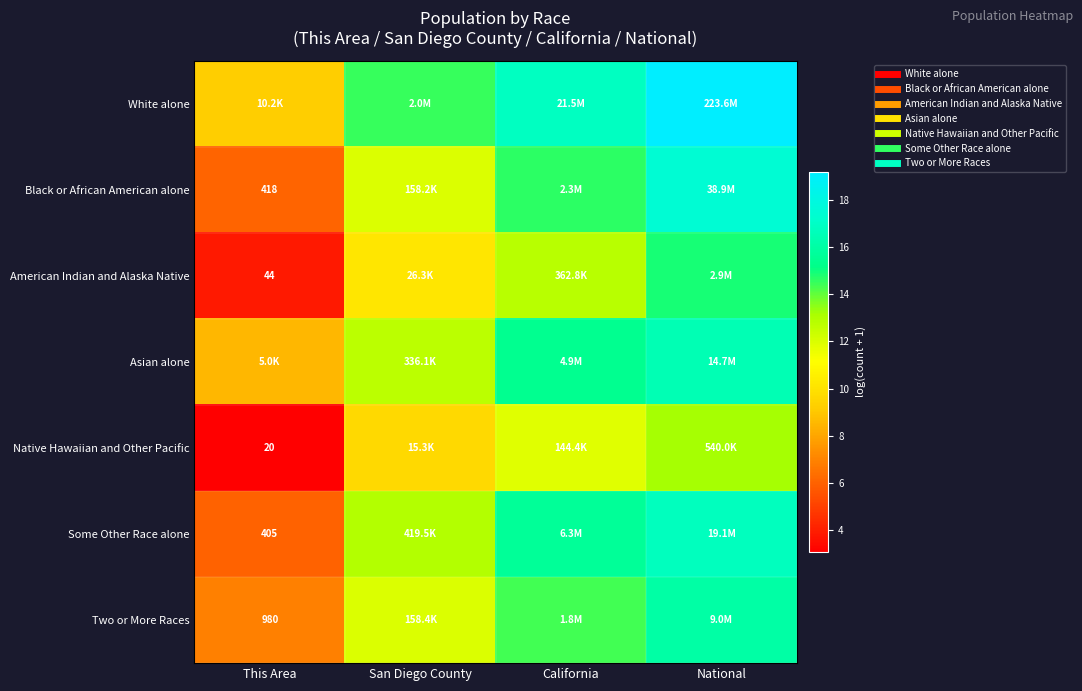

How many data points does each series have?

4